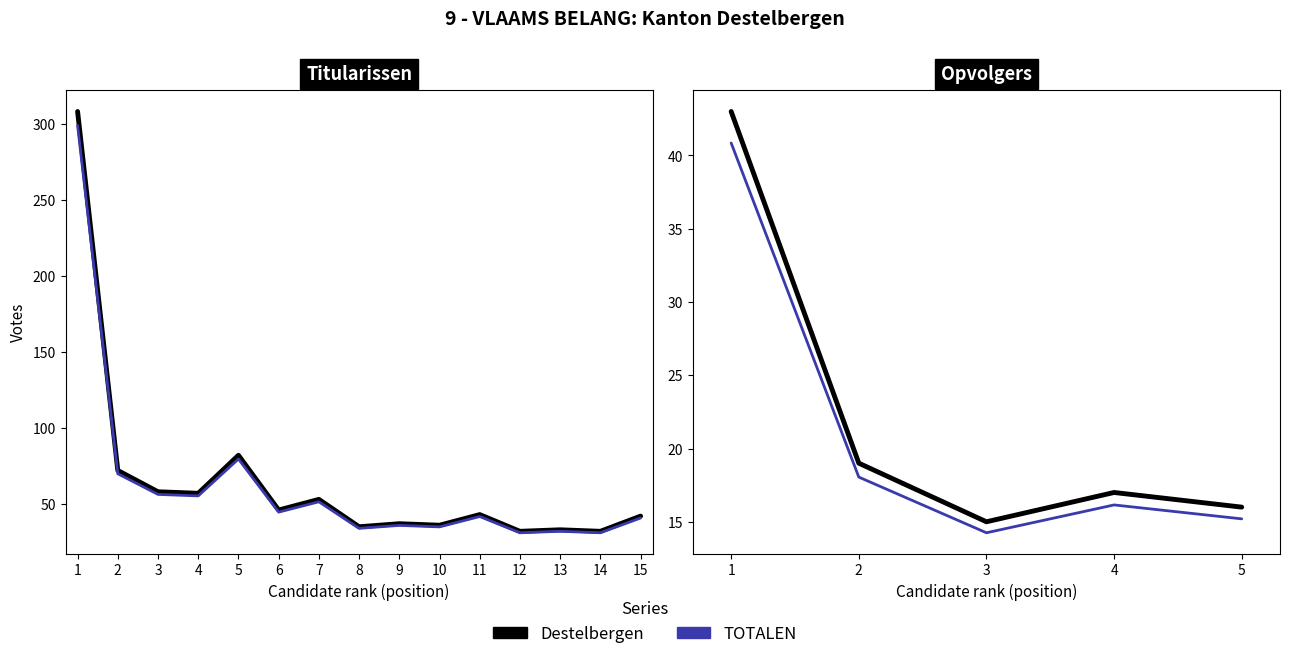

Where does the Destelbergen series first go above 17?

1